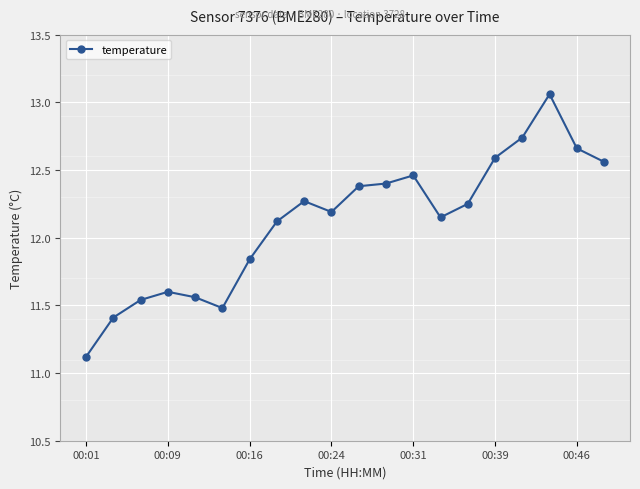

What is the average value?

12.1